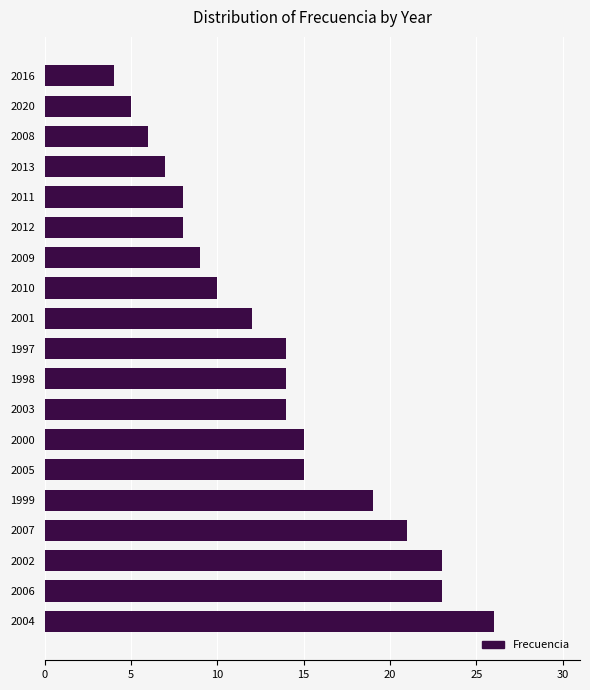

True or false: the data shows 9 at 2009.

True